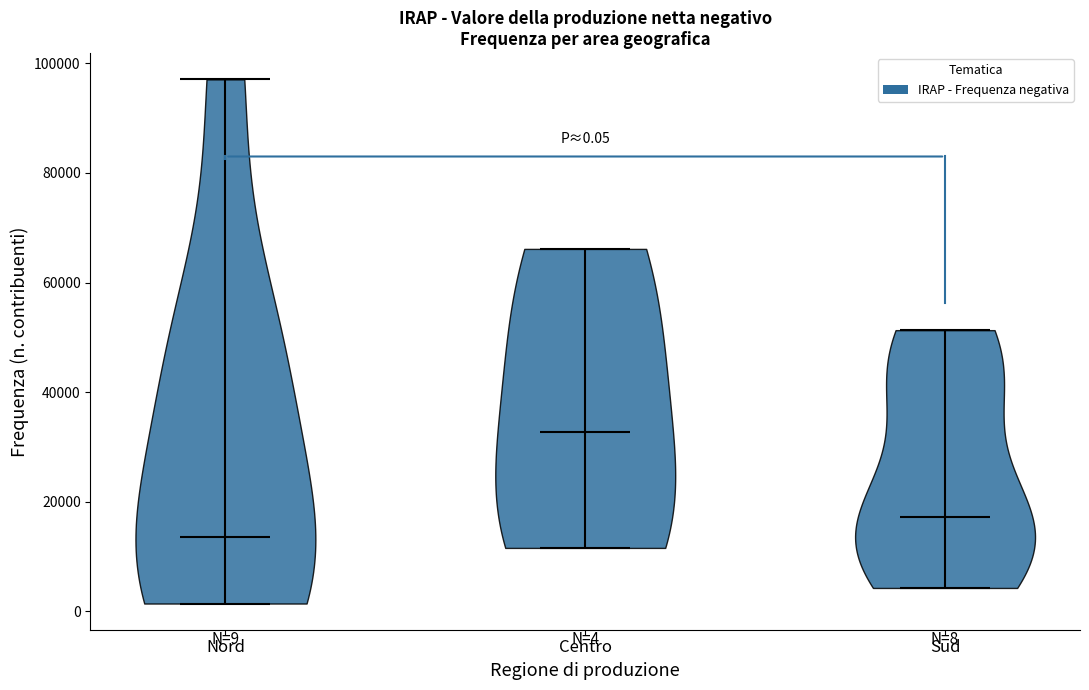

Which violin has the highest median line?

Centro